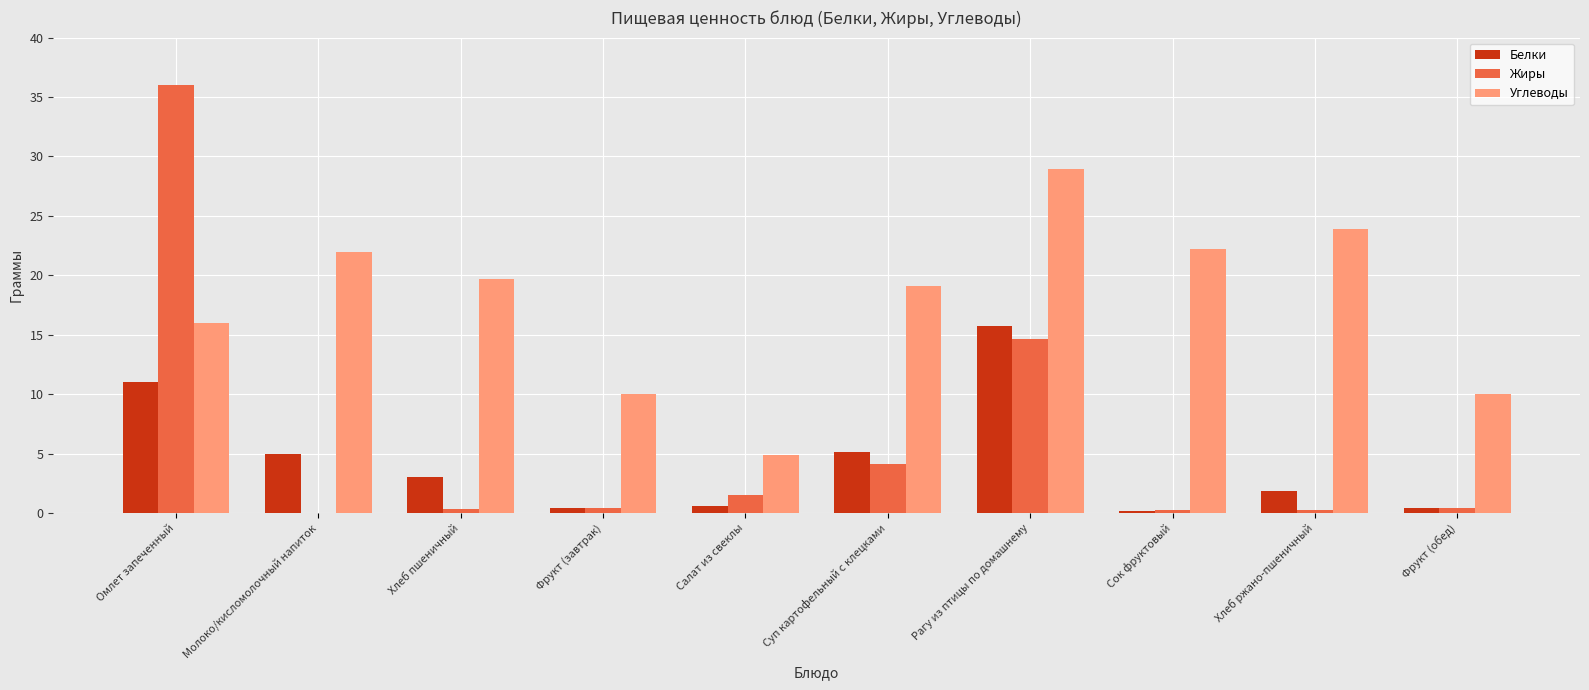

At which label does Углеводы first exceed 19?

Молоко/кисломолочный напиток